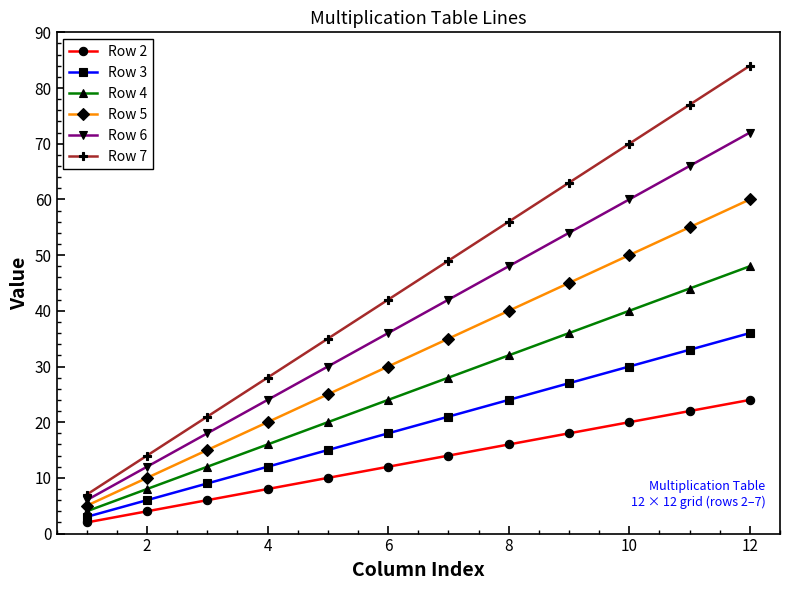

What is the maximum value shown in the chart?

84